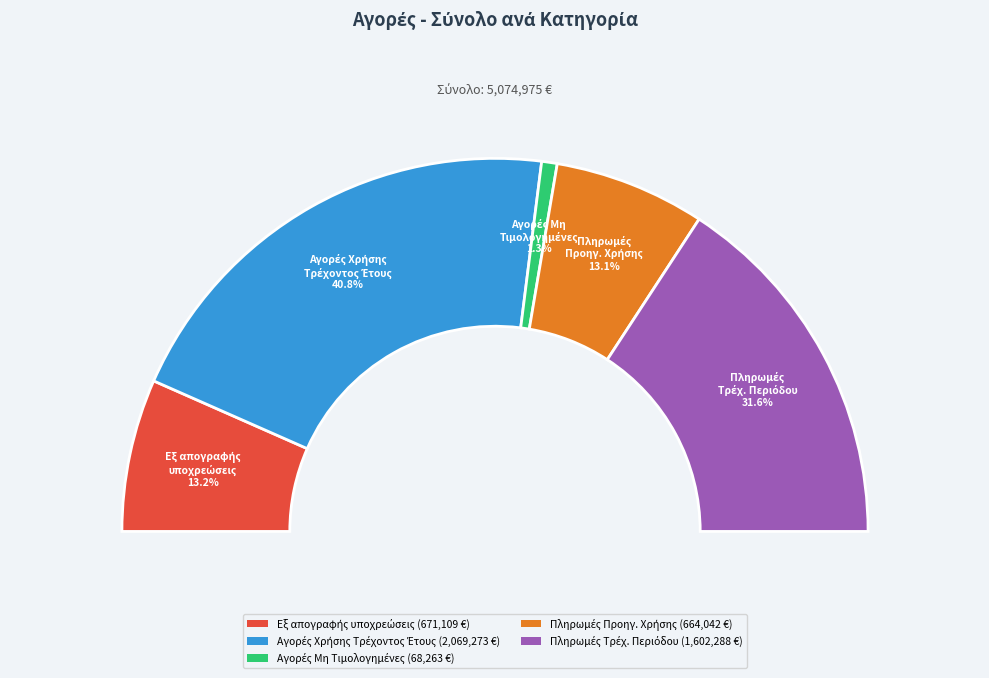

What is the total percentage of 2. Αγορές Χρήσης Τρέχοντος Έτους and 3. Αγορές Μη Τιμολογημένες?

42.1%